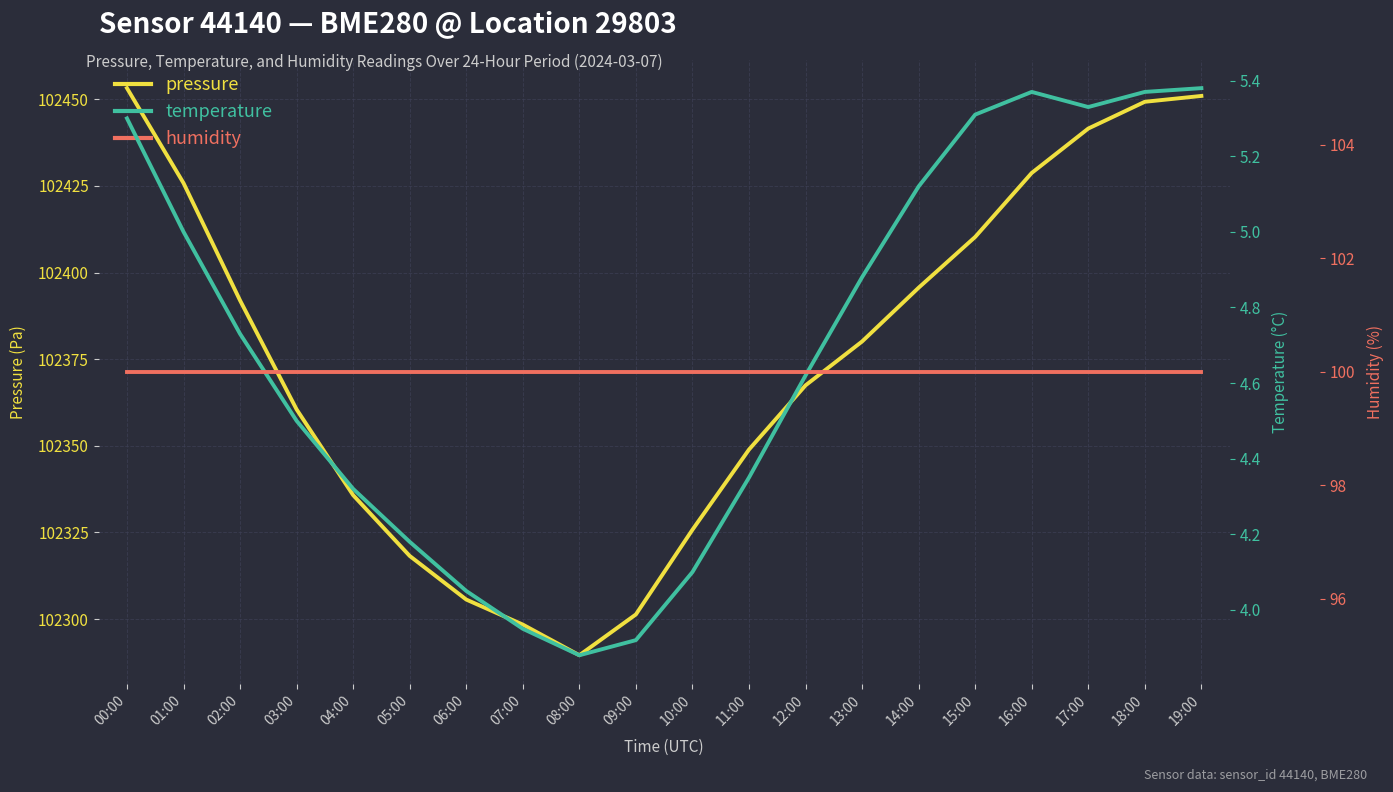

Rank the categories by temperature value from lowest to highest.

08:00, 09:00, 07:00, 06:00, 10:00, 05:00, 04:00, 11:00, 03:00, 12:00, 02:00, 13:00, 01:00, 14:00, 00:00, 15:00, 17:00, 16:00, 18:00, 19:00